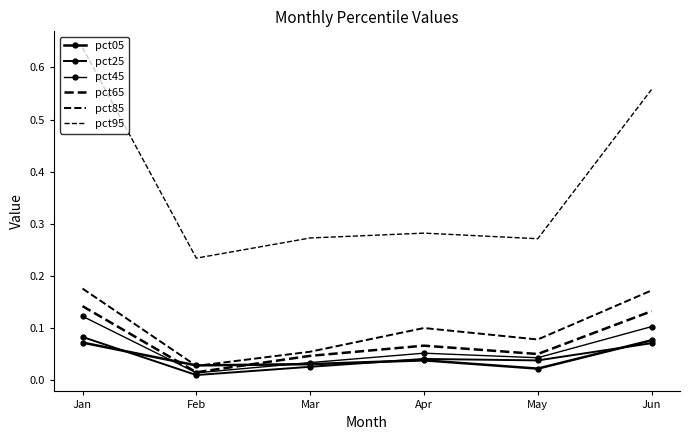

True or false: pct95 and pct65 intersect in this chart.

False